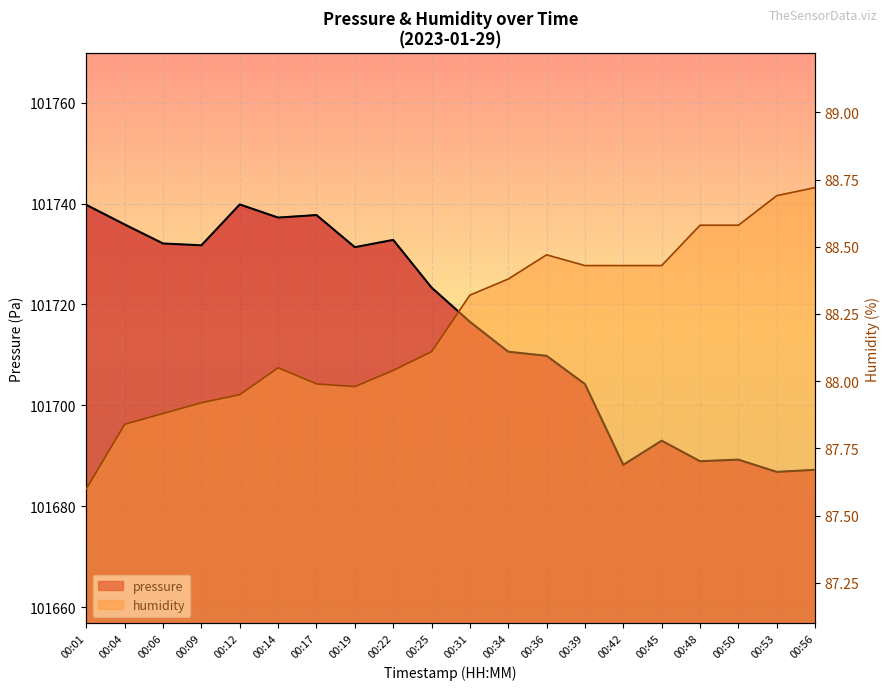

Which series has the largest range (max minus min)?

pressure